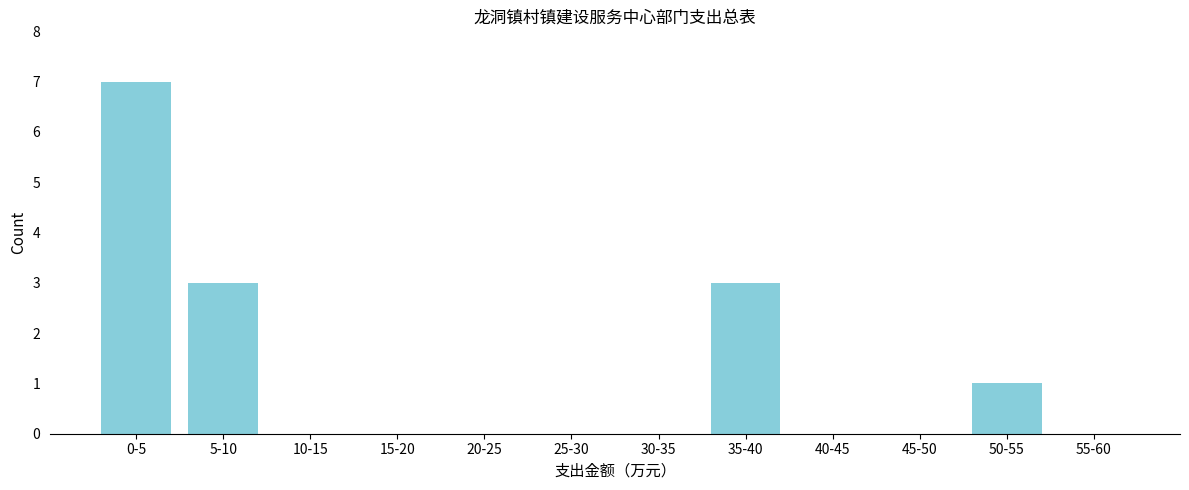

Reading left to right, what are all the values shown in this chart?

0-5=7	5-10=3	10-15=0	15-20=0	20-25=0	25-30=0	30-35=0	35-40=3	40-45=0	45-50=0	50-55=1	55-60=0